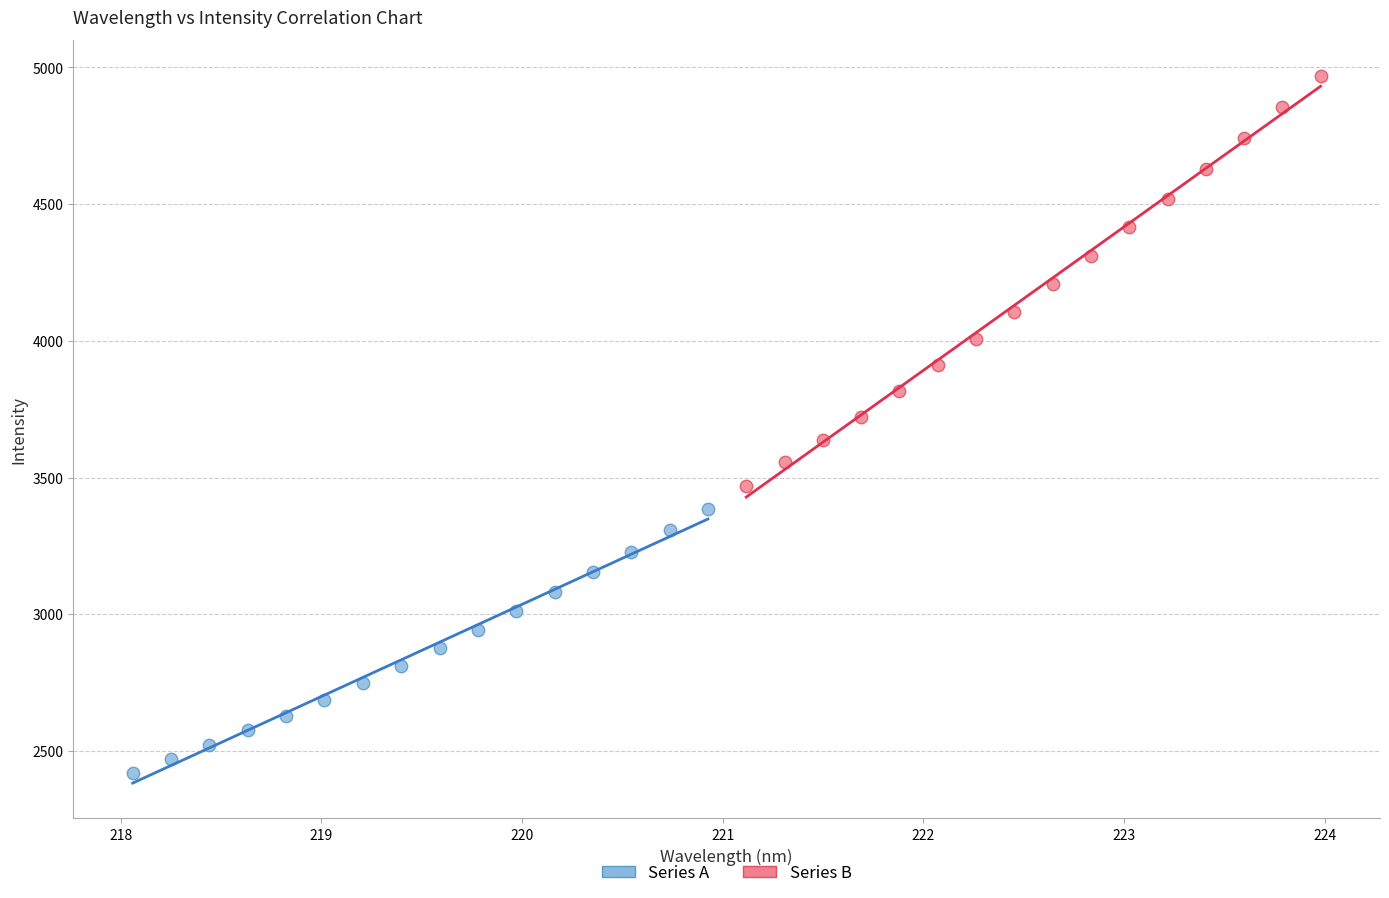

Which series has the largest Y range (max minus min)?

Series B